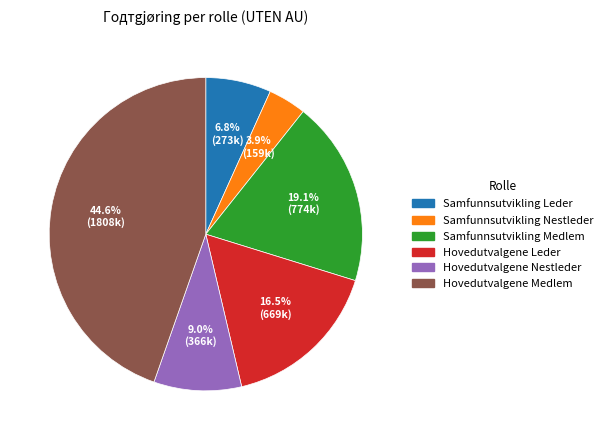

To the nearest percent, what is the difference between the Hovedutvalgene Medlem and Samfunnsutvikling Leder slice percentages?

38%